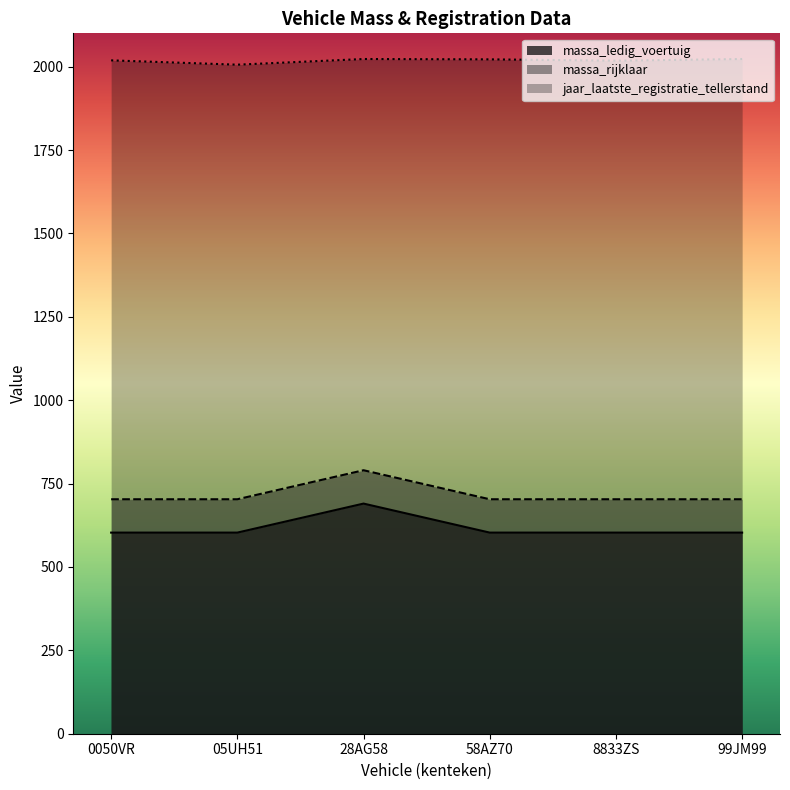

Which has a higher value, 0050VR or 05UH51?

0050VR